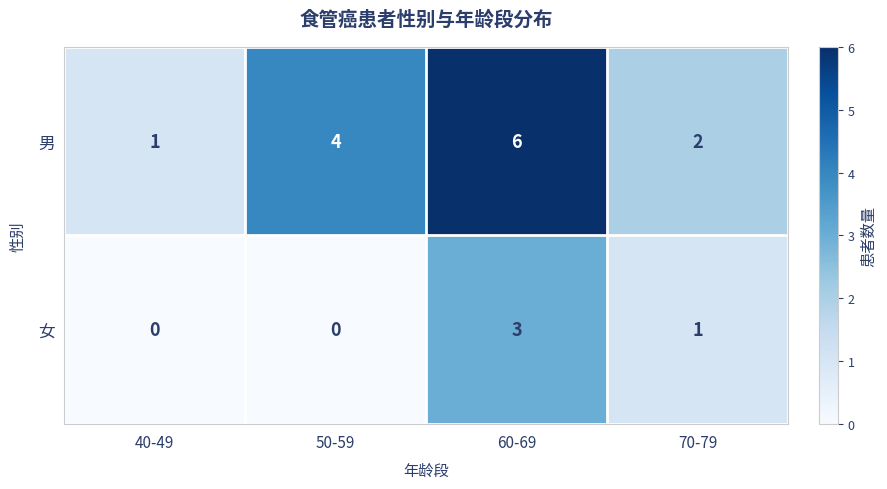

Reading left to right, what are all the values shown in this chart?

男: 40-49=1	50-59=4	60-69=6	70-79=2
女: 40-49=0	50-59=0	60-69=3	70-79=1